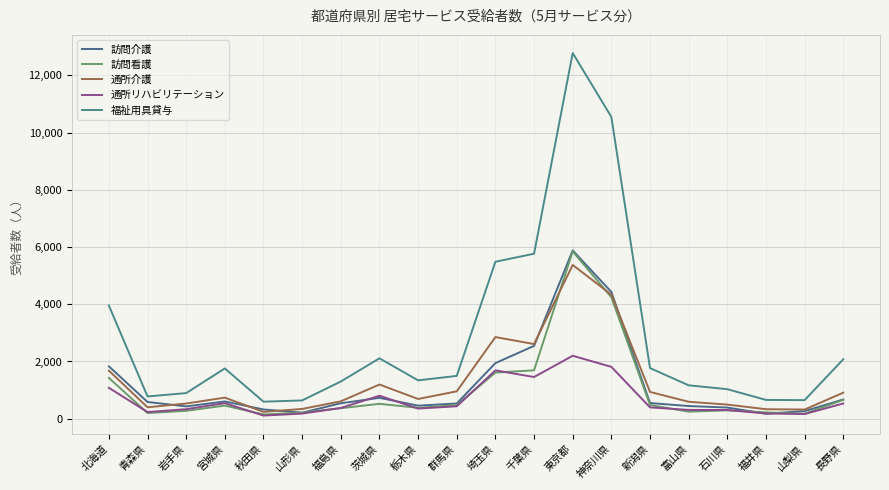

Between 神奈川県 and 栃木県, which is larger?

神奈川県